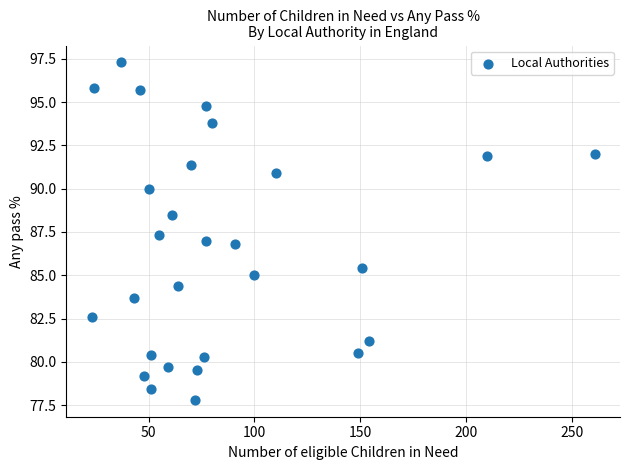

What is the range of X values (max minus min)?

238.0